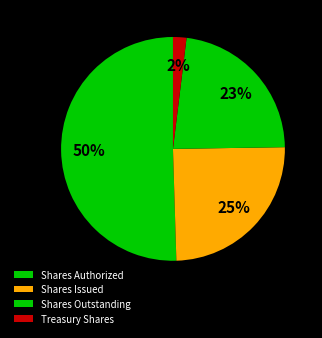

Rank the categories by value from highest to lowest.

Shares Authorized, Shares Issued, Shares Outstanding, Treasury Shares